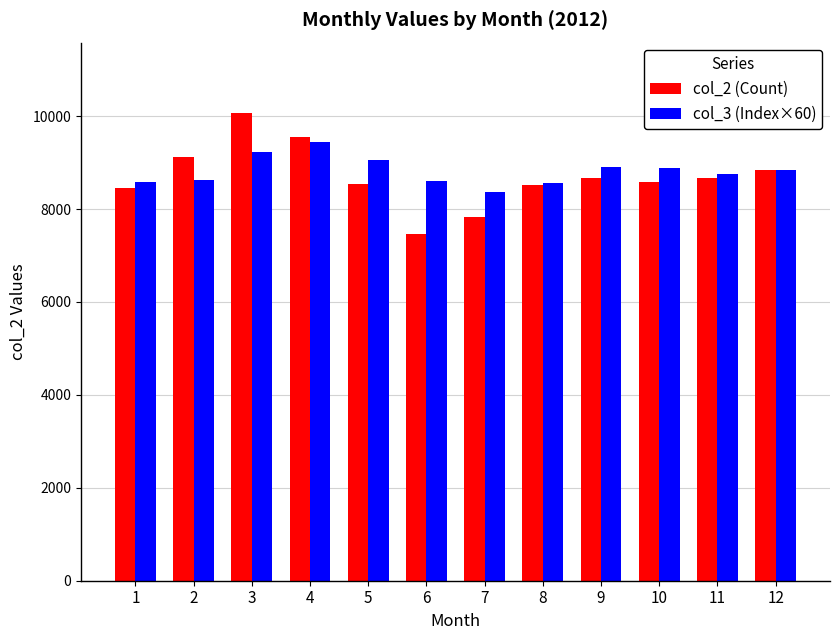

What is the greatest value displayed?

10072